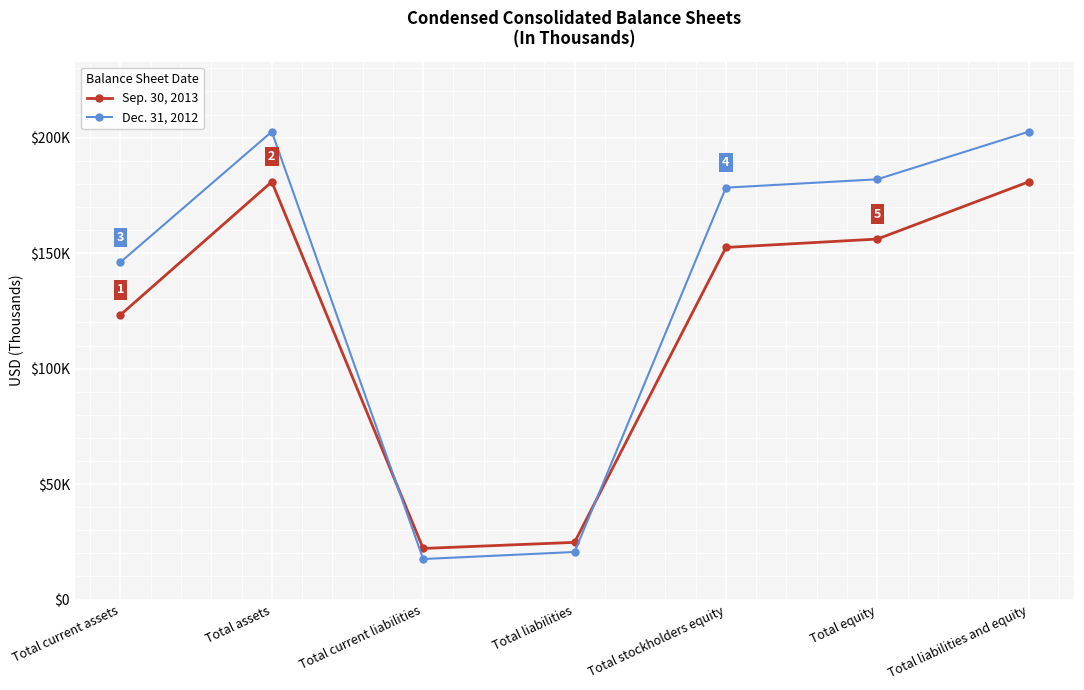

Rank the series by their average value, from lowest to highest.

Sep. 30, 2013, Dec. 31, 2012